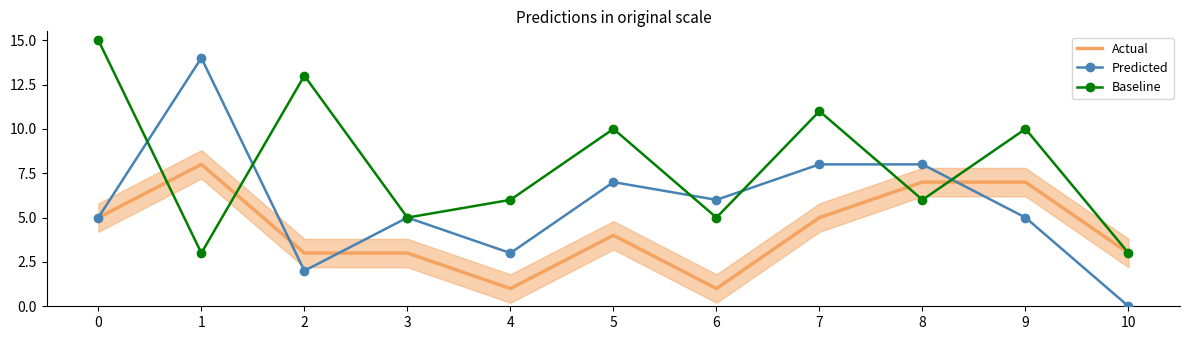

List the labels in order of Baseline value, largest first.

0, 2, 7, 5, 9, 4, 8, 3, 6, 1, 10